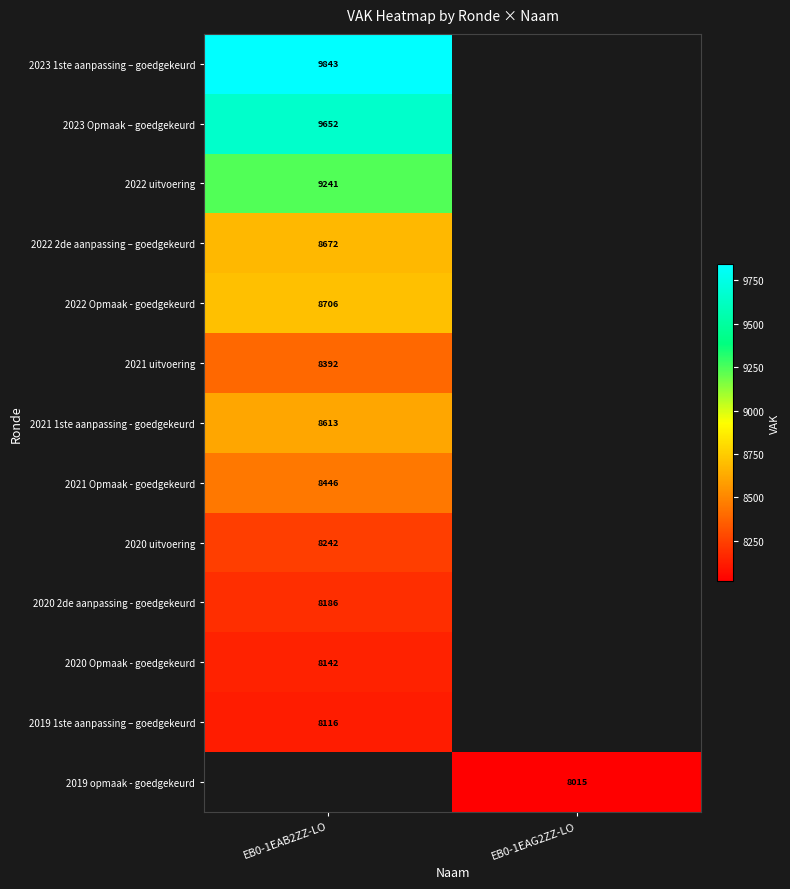

How many distinct data groups are displayed?

13